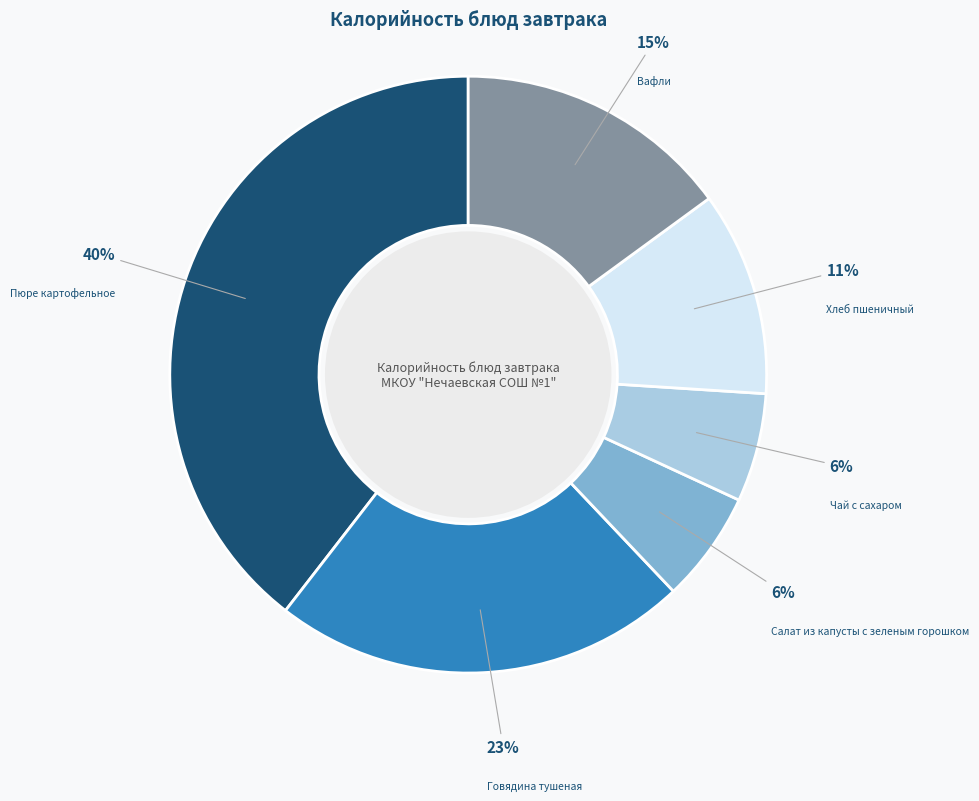

Is there a majority slice in this chart?

No